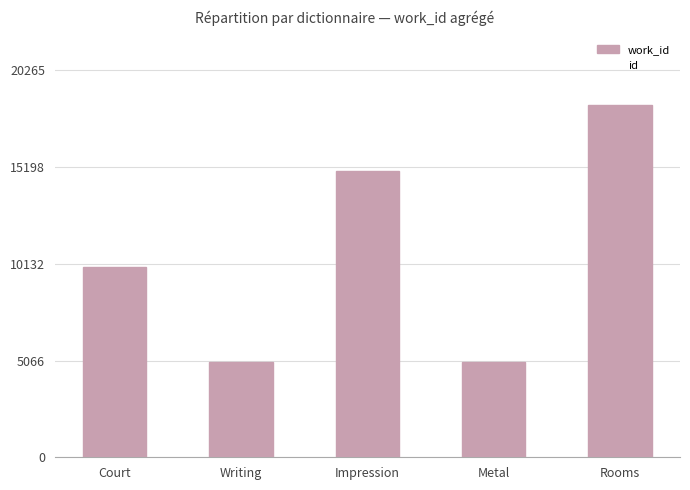

How many values are below 9966?

2